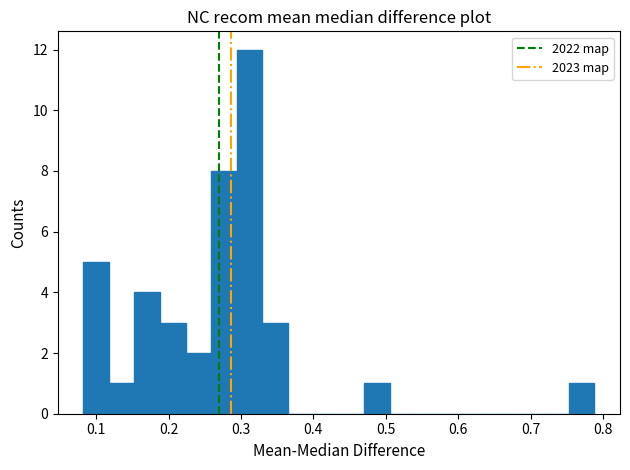

Around what value on the x-axis is the tallest bar? Give the approximate position of its centre, as read against the axis.

0.31